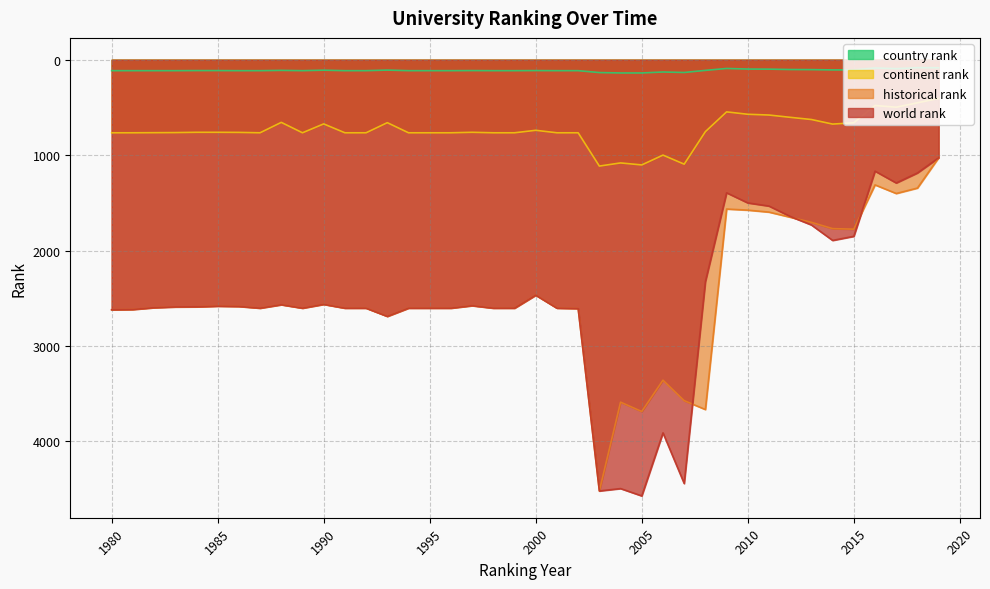

What are all the series names shown in the legend?

country rank, continent rank, historical rank, world rank